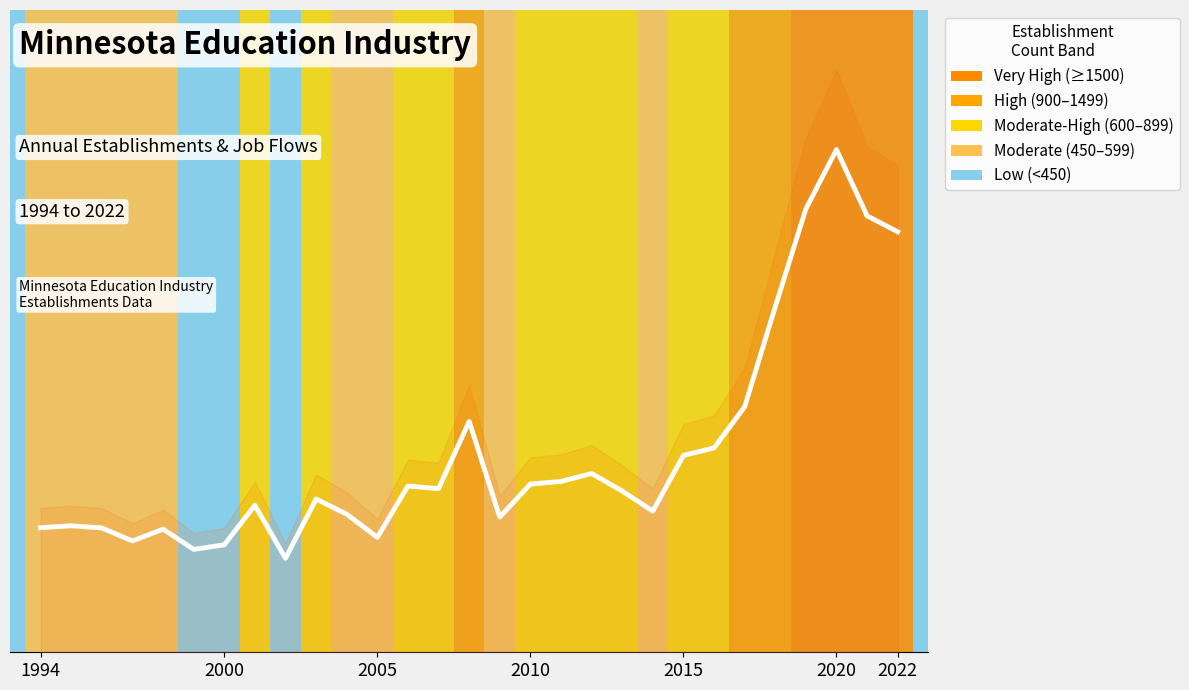

What is the value of the 19th point from the left?

640.3